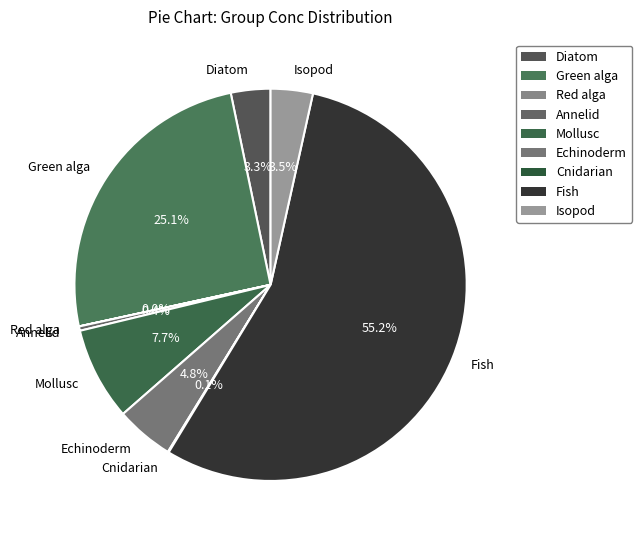

To the nearest percent, what is the difference between the largest and smallest slice percentages?

55%